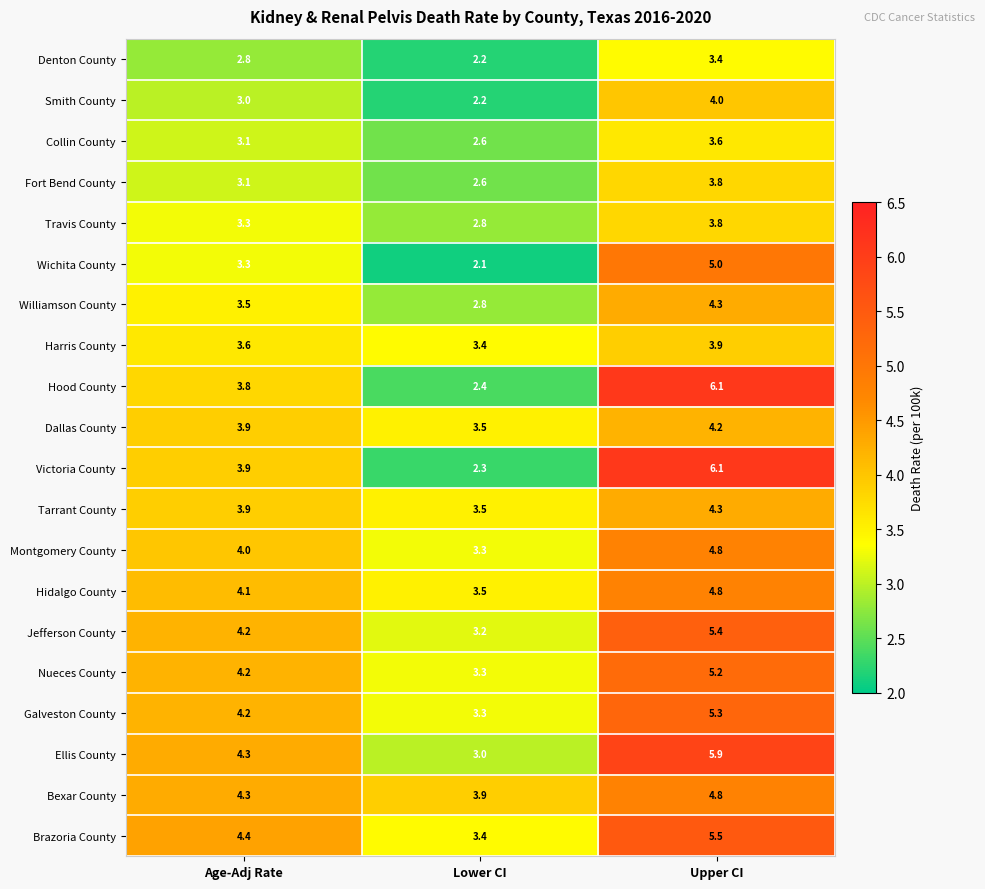

List the labels in order of Travis County value, smallest first.

Lower CI, Age-Adj Rate, Upper CI